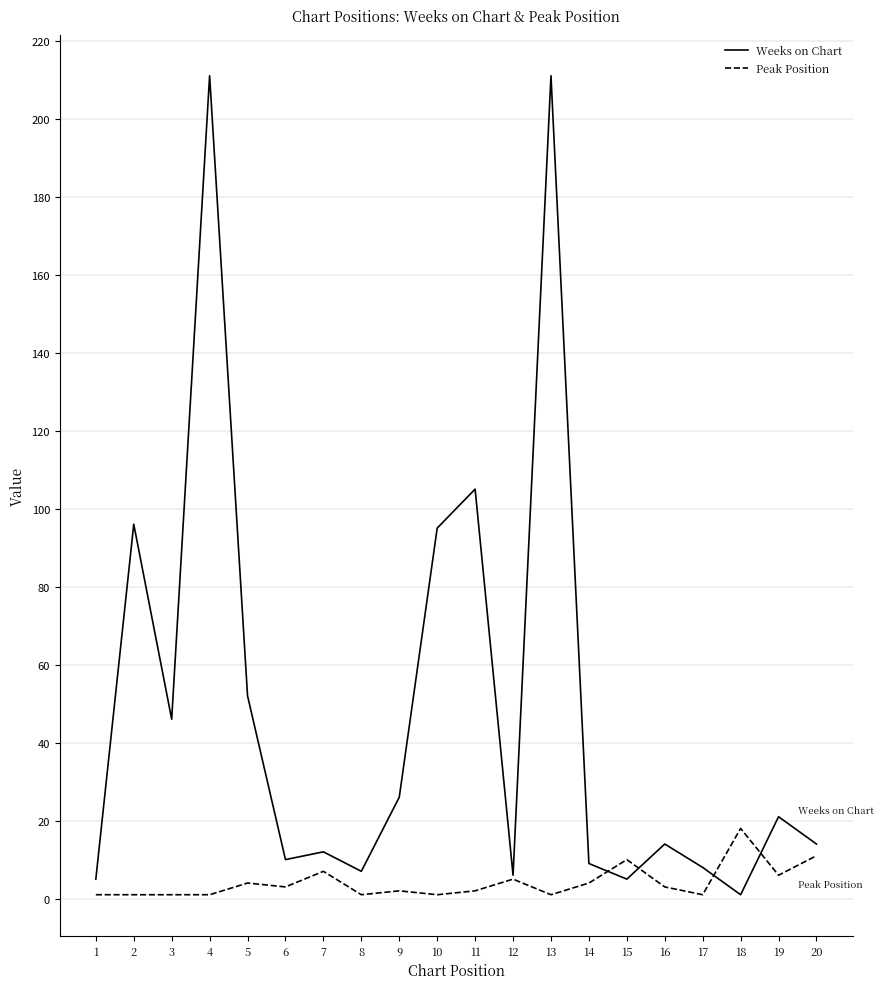

Rank the series by their maximum value, from highest to lowest.

Weeks on Chart, Peak Position